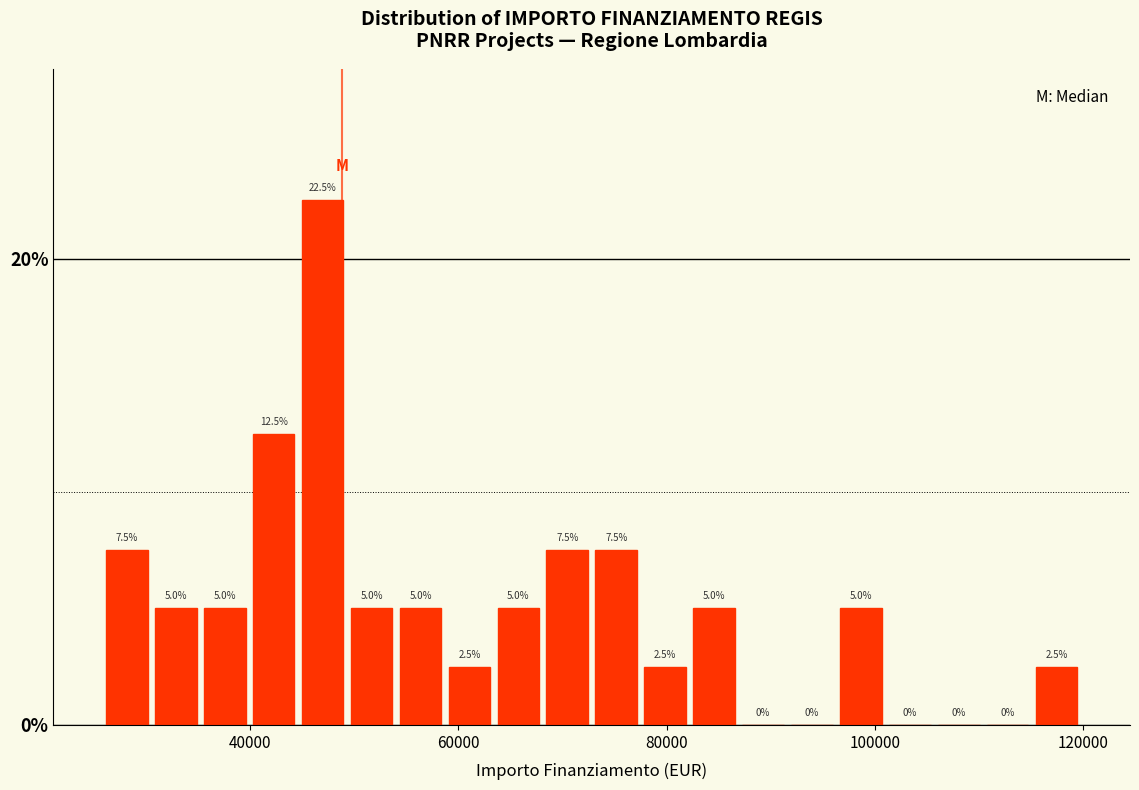

Around what value on the x-axis is the tallest bar? Give the approximate position of its centre, as read against the axis.

46000